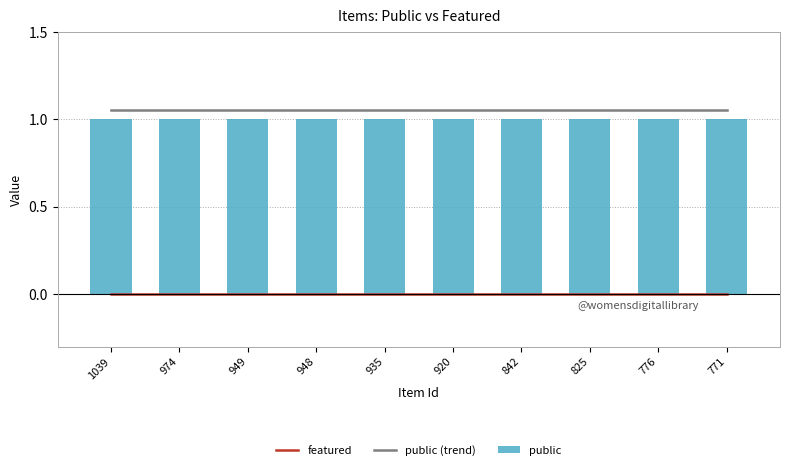

Which has a higher value, 776 or 948?

776